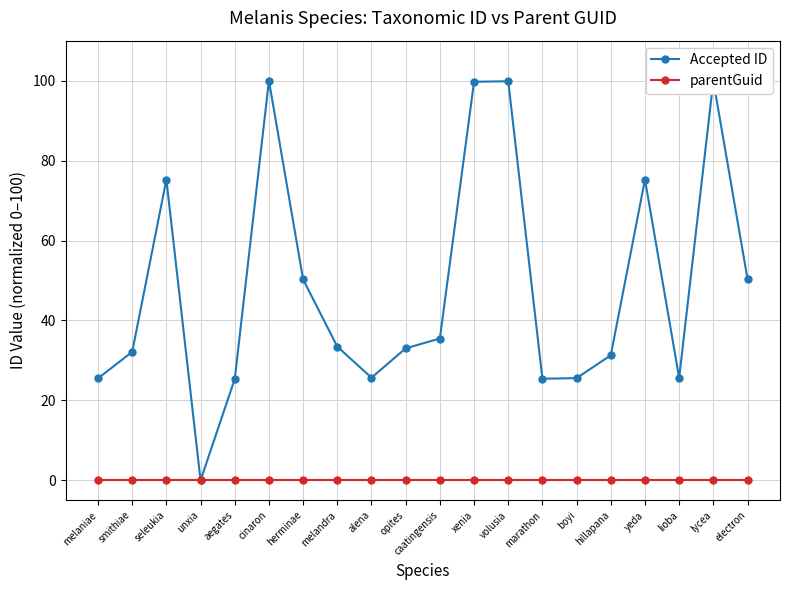

What is the highest value of the Accepted ID series?

100.0